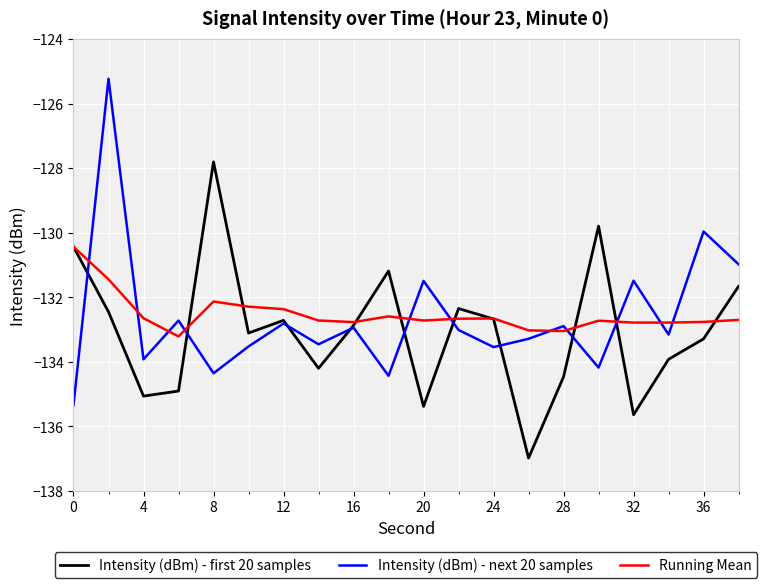

What is the maximum value for Intensity (dBm) - next 20 samples?

-125.2